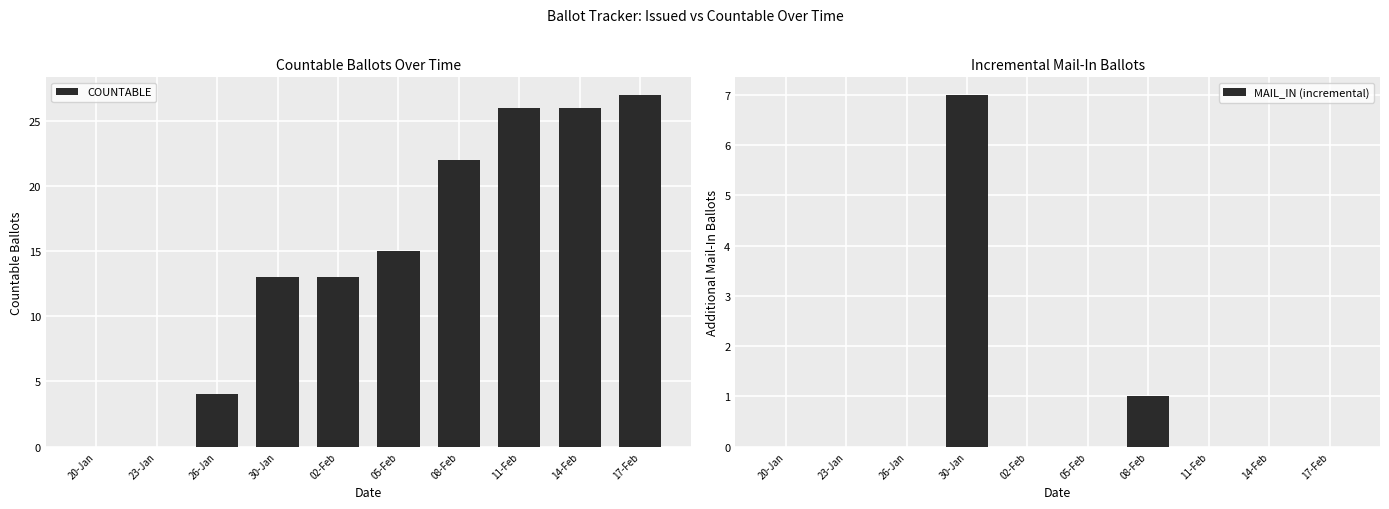

Reading left to right, transcribe all the data shown in this chart.

COUNTABLE: 0	0	4	13	13	15	22	26	26	27
MAIL_IN (incremental): 0	0	0	7	0	0	1	0	0	0